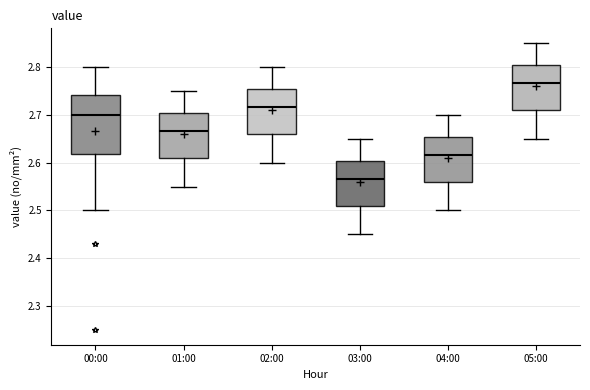

Which box's median line is the highest?

05:00